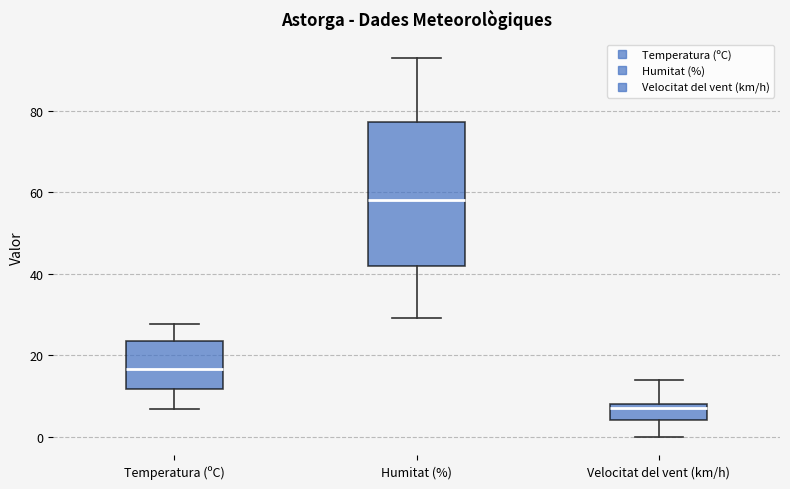

Comparing the boxes themselves (not the whiskers), which one is the tallest?

Humitat (%)